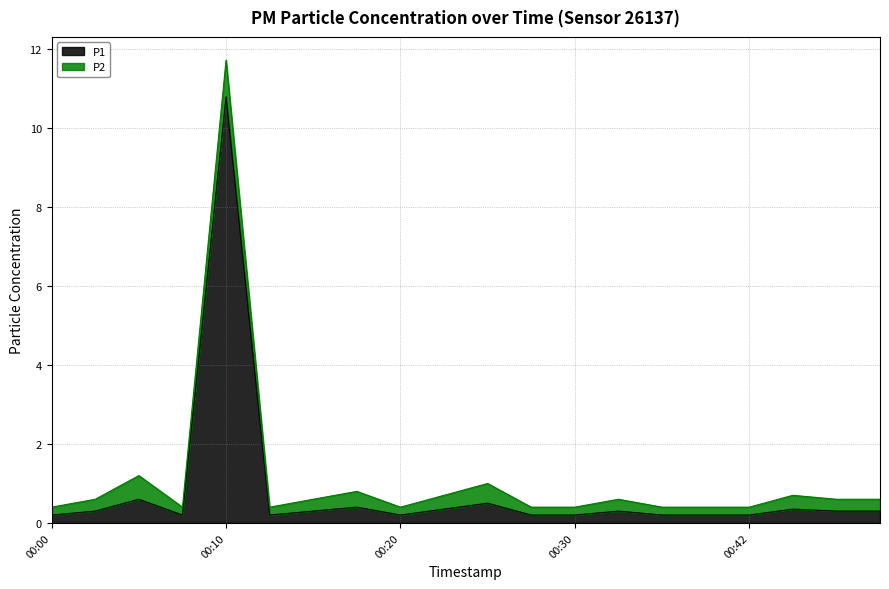

What is the value of the 16th point from the left?

0.2